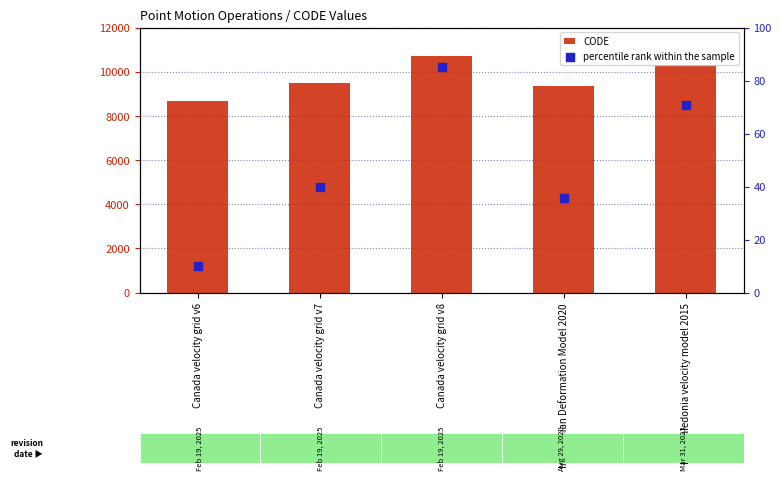

Which series contains the lowest Y value?

percentile rank within the sample